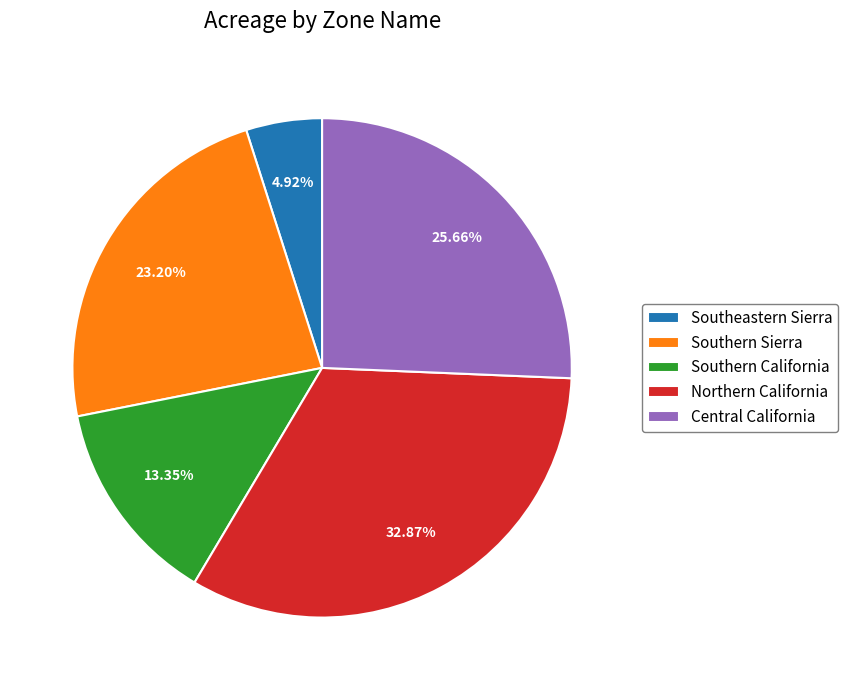

Between Southern California and Southeastern Sierra, which is larger?

Southern California